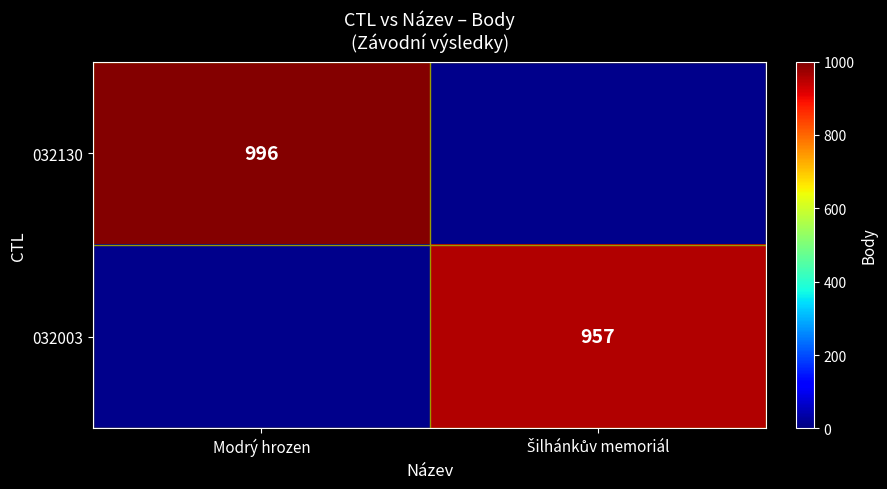

How many data points does each series have?

2